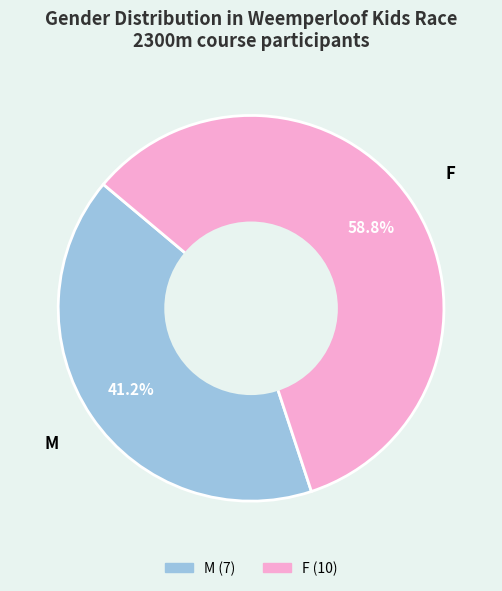

Which category has the smallest portion of the pie?

M